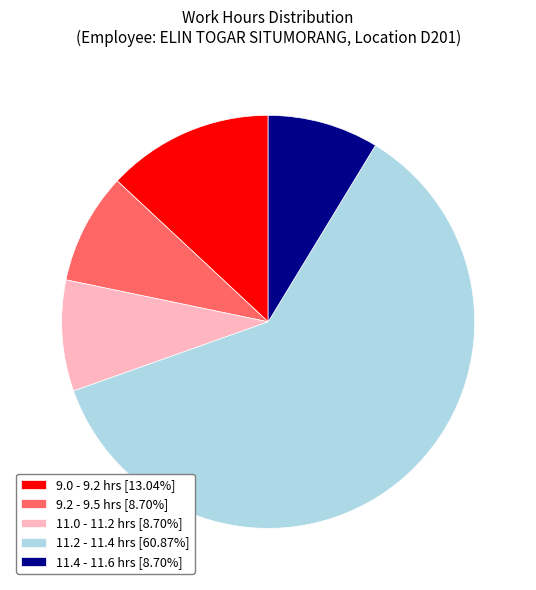

What is the ratio of the value at 11.4 - 11.6 hrs [8.70%] to the value at 9.0 - 9.2 hrs [13.04%]?

0.7